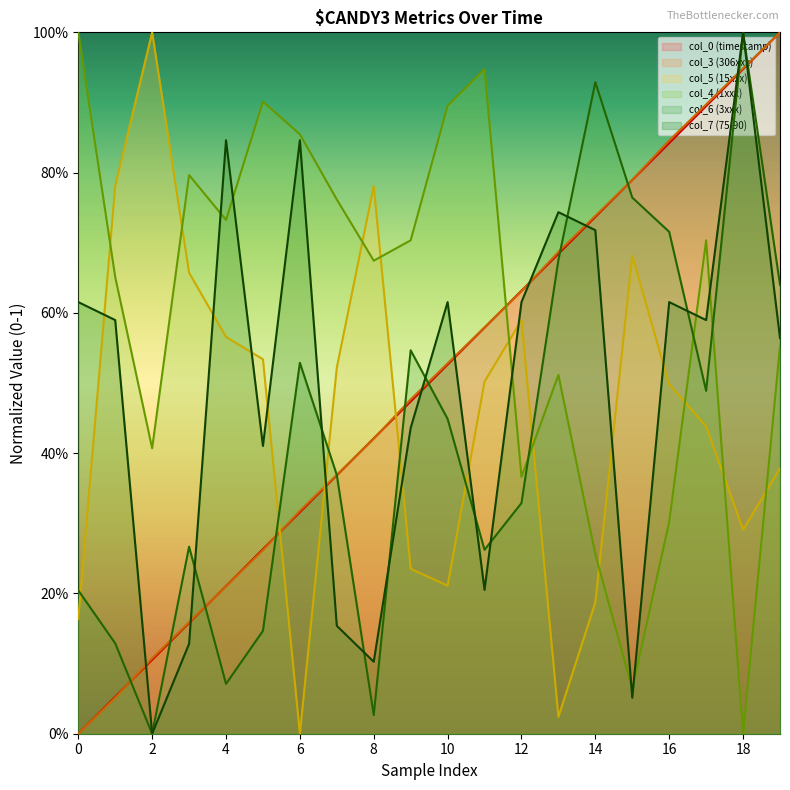

In col_6 (3xxx), how many points are higher than both neighbors (excluding endpoints)?

5